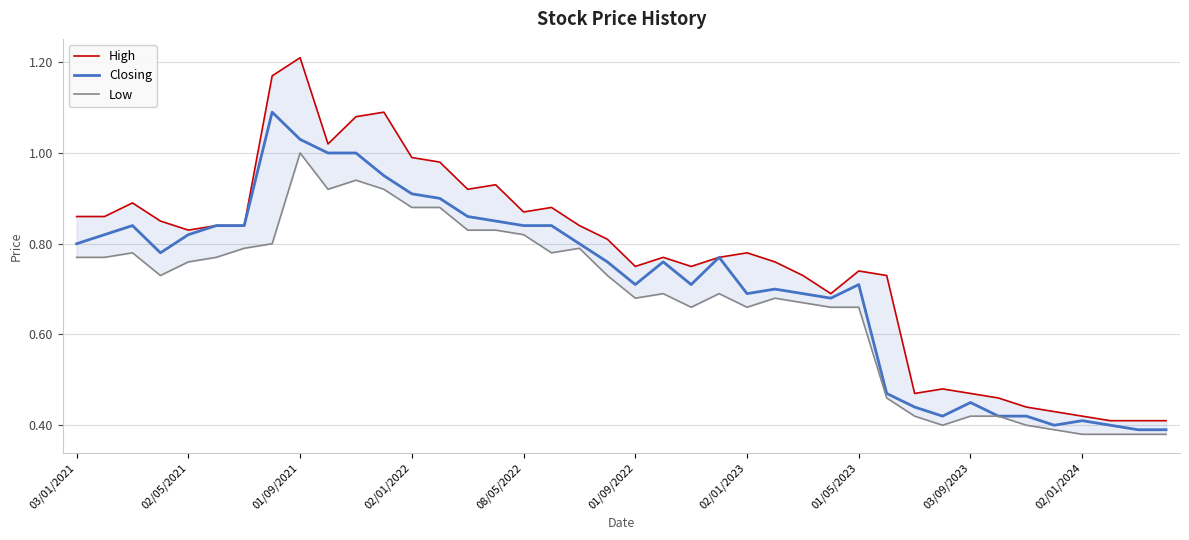

Rank the series at 02/01/2023 from highest to lowest value.

High, Closing, Low